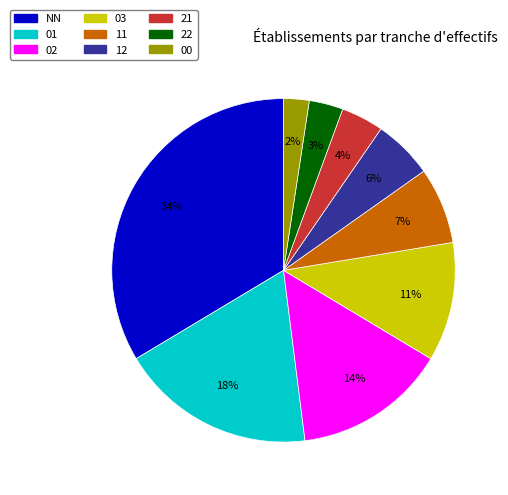

True or false: 00 accounts for 2% of the total.

True